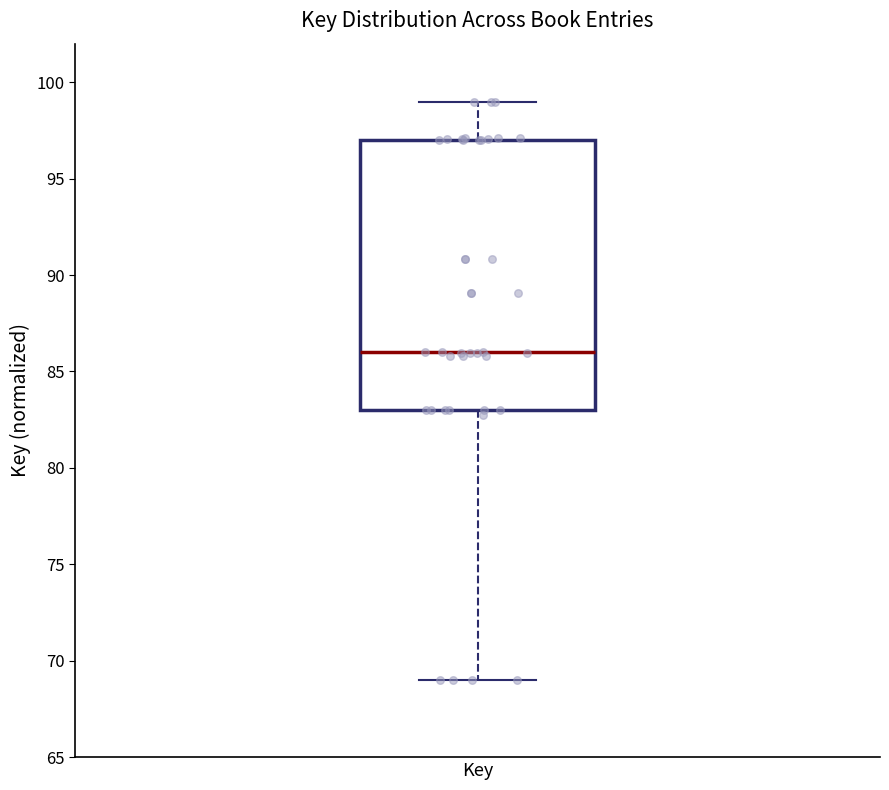

Read this box plot against the y-axis: the position of the median line, the range covered by the box, and the ends of both whiskers. The values are not printed on the chart, so give them approximately, as read against the axis.

median 86, box 83 to 97, whiskers 69 to 99